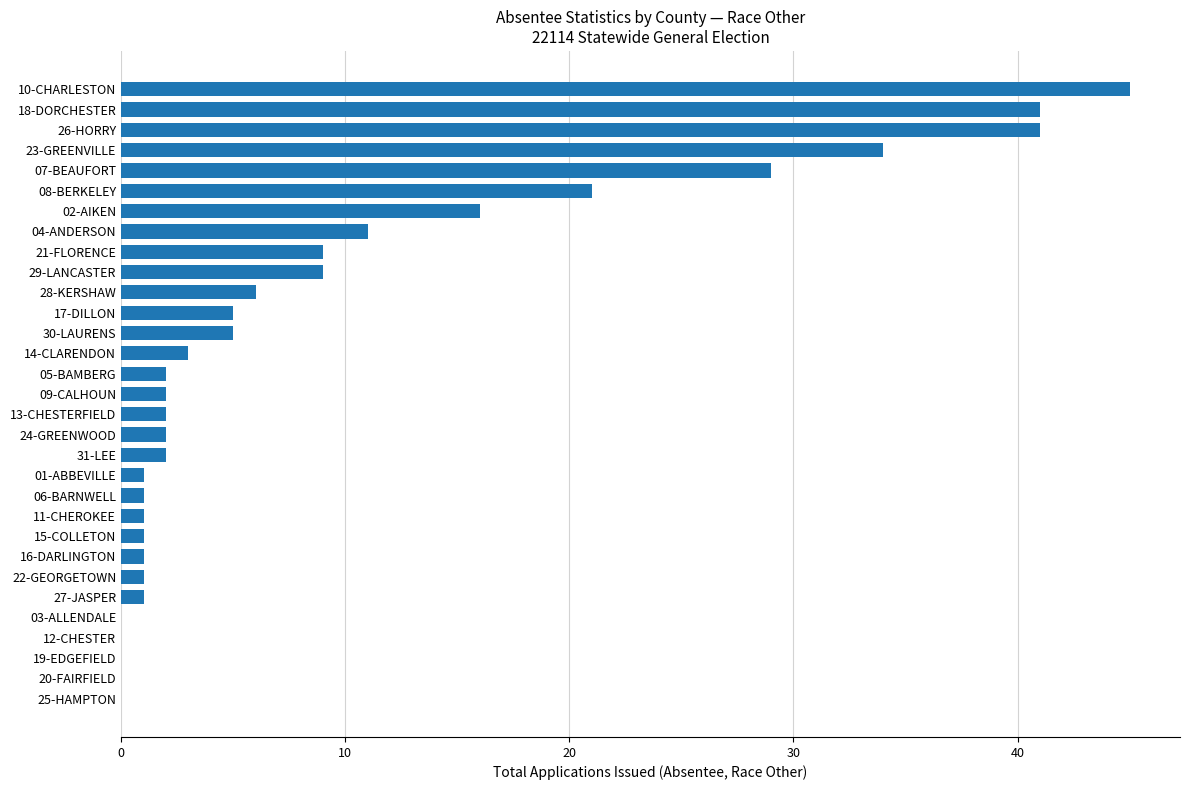

What is the average value?

9